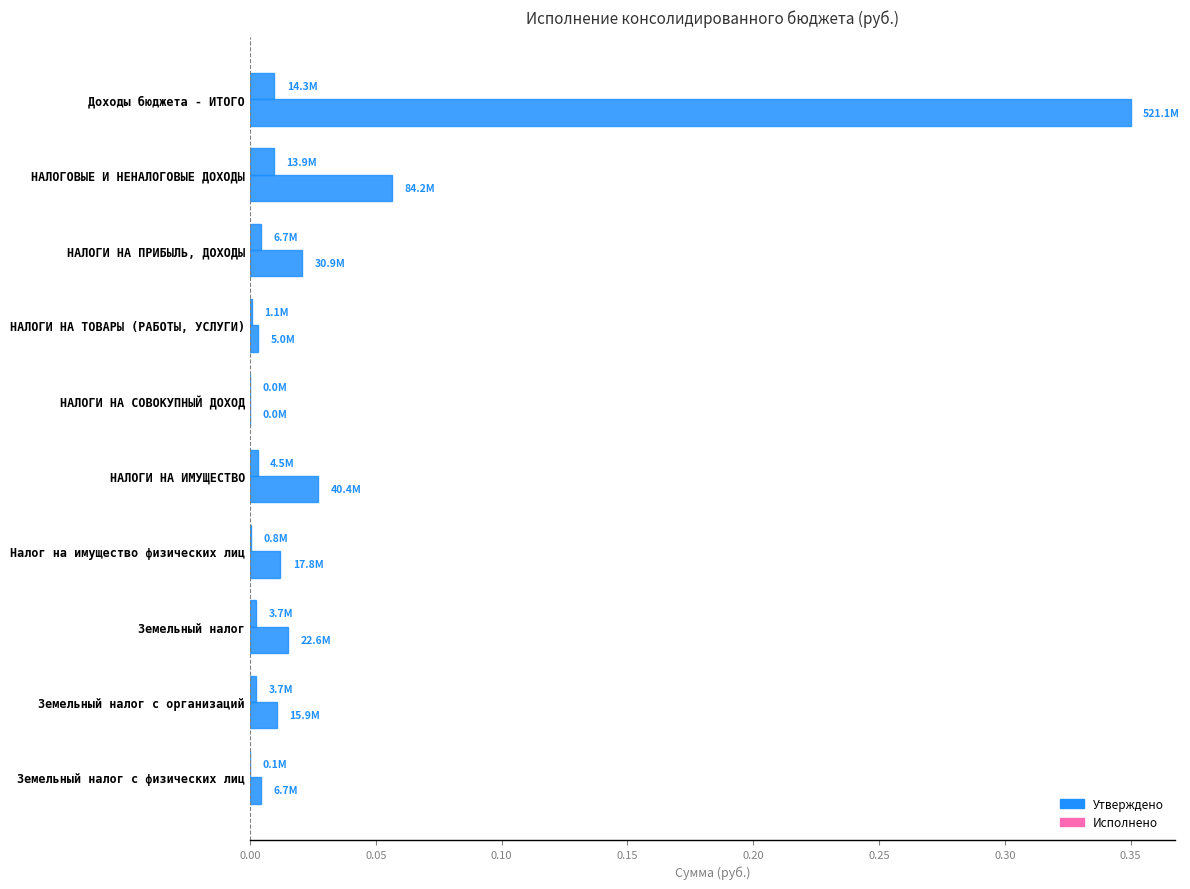

Reading left to right, extract all data points from this chart.

Утверждено: 0.3	0.1	0.0	0.0	0.0	0.0	0.0	0.0	0.0	0.0
Исполнено: 0.0	0.0	0.0	0.0	0.0	0.0	0.0	0.0	0.0	0.0